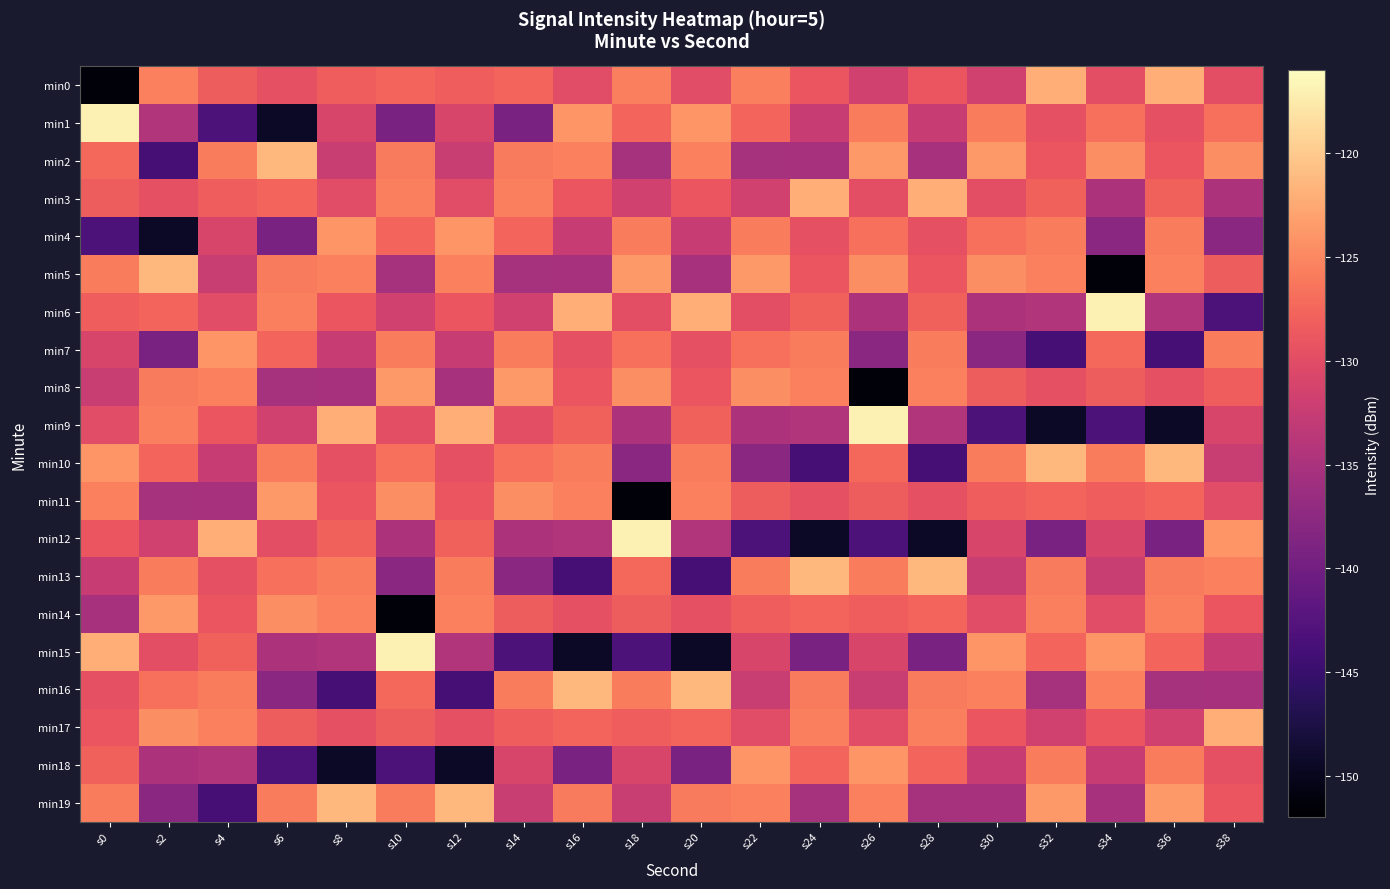

Reading right to left, extract all data points from this chart.

min0: s38=-129.7	s36=-122.2	s34=-129.7	s32=-122.2	s30=-131.7	s28=-129.1	s26=-131.7	s24=-129.1	s22=-125.7	s20=-130.0	s18=-125.7	s16=-130.0	s14=-127.7	s12=-128.2	s10=-127.7	s8=-128.2	s6=-129.6	s4=-128.3	s2=-125.4	s0=-151.4
min1: s38=-126.8	s36=-129.5	s34=-126.8	s32=-129.5	s30=-125.8	s28=-132.5	s26=-125.8	s24=-132.5	s22=-127.6	s20=-123.9	s18=-127.6	s16=-123.9	s14=-139.2	s12=-130.9	s10=-139.2	s8=-130.9	s6=-149.4	s4=-143.2	s2=-134.3	s0=-117.0
min2: s38=-124.5	s36=-129.1	s34=-124.5	s32=-129.1	s30=-123.6	s28=-135.2	s26=-123.6	s24=-135.2	s22=-135.3	s20=-125.5	s18=-135.3	s16=-125.5	s14=-125.9	s12=-132.4	s10=-125.9	s8=-132.4	s6=-121.5	s4=-125.8	s2=-143.9	s0=-127.3
min3: s38=-134.8	s36=-127.9	s34=-134.8	s32=-127.9	s30=-129.7	s28=-122.2	s26=-129.7	s24=-122.2	s22=-131.7	s20=-129.1	s18=-131.7	s16=-129.1	s14=-125.7	s12=-130.0	s10=-125.7	s8=-130.0	s6=-127.7	s4=-128.2	s2=-129.6	s0=-128.3
min4: s38=-137.8	s36=-125.8	s34=-137.8	s32=-125.8	s30=-126.8	s28=-129.5	s26=-126.8	s24=-129.5	s22=-125.8	s20=-132.5	s18=-125.8	s16=-132.5	s14=-127.6	s12=-123.9	s10=-127.6	s8=-123.9	s6=-139.2	s4=-130.9	s2=-149.4	s0=-143.2
min5: s38=-128.3	s36=-125.4	s34=-151.4	s32=-125.4	s30=-124.5	s28=-129.1	s26=-124.5	s24=-129.1	s22=-123.6	s20=-135.2	s18=-123.6	s16=-135.2	s14=-135.3	s12=-125.5	s10=-135.3	s8=-125.5	s6=-125.9	s4=-132.4	s2=-121.5	s0=-125.8
min6: s38=-143.2	s36=-134.3	s34=-117.0	s32=-134.3	s30=-134.8	s28=-127.9	s26=-134.8	s24=-127.9	s22=-129.7	s20=-122.2	s18=-129.7	s16=-122.2	s14=-131.7	s12=-129.1	s10=-131.7	s8=-129.1	s6=-125.7	s4=-130.0	s2=-127.7	s0=-128.2
min7: s38=-125.8	s36=-143.9	s34=-127.3	s32=-143.9	s30=-137.8	s28=-125.8	s26=-137.8	s24=-125.8	s22=-126.8	s20=-129.5	s18=-126.8	s16=-129.5	s14=-125.8	s12=-132.5	s10=-125.8	s8=-132.5	s6=-127.6	s4=-123.9	s2=-139.2	s0=-130.9
min8: s38=-128.2	s36=-129.6	s34=-128.3	s32=-129.6	s30=-128.3	s28=-125.4	s26=-151.4	s24=-125.4	s22=-124.5	s20=-129.1	s18=-124.5	s16=-129.1	s14=-123.6	s12=-135.2	s10=-123.6	s8=-135.2	s6=-135.3	s4=-125.5	s2=-125.9	s0=-132.4
min9: s38=-130.9	s36=-149.4	s34=-143.2	s32=-149.4	s30=-143.2	s28=-134.3	s26=-117.0	s24=-134.3	s22=-134.8	s20=-127.9	s18=-134.8	s16=-127.9	s14=-129.7	s12=-122.2	s10=-129.7	s8=-122.2	s6=-131.7	s4=-129.1	s2=-125.7	s0=-130.0
min10: s38=-132.4	s36=-121.5	s34=-125.8	s32=-121.5	s30=-125.8	s28=-143.9	s26=-127.3	s24=-143.9	s22=-137.8	s20=-125.8	s18=-137.8	s16=-125.8	s14=-126.8	s12=-129.5	s10=-126.8	s8=-129.5	s6=-125.8	s4=-132.5	s2=-127.6	s0=-123.9
min11: s38=-130.0	s36=-127.7	s34=-128.2	s32=-127.7	s30=-128.2	s28=-129.6	s26=-128.3	s24=-129.6	s22=-128.3	s20=-125.4	s18=-151.4	s16=-125.4	s14=-124.5	s12=-129.1	s10=-124.5	s8=-129.1	s6=-123.6	s4=-135.2	s2=-135.3	s0=-125.5
min12: s38=-123.9	s36=-139.2	s34=-130.9	s32=-139.2	s30=-130.9	s28=-149.4	s26=-143.2	s24=-149.4	s22=-143.2	s20=-134.3	s18=-117.0	s16=-134.3	s14=-134.8	s12=-127.9	s10=-134.8	s8=-127.9	s6=-129.7	s4=-122.2	s2=-131.7	s0=-129.1
min13: s38=-125.5	s36=-125.9	s34=-132.4	s32=-125.9	s30=-132.4	s28=-121.5	s26=-125.8	s24=-121.5	s22=-125.8	s20=-143.9	s18=-127.3	s16=-143.9	s14=-137.8	s12=-125.8	s10=-137.8	s8=-125.8	s6=-126.8	s4=-129.5	s2=-125.8	s0=-132.5
min14: s38=-129.1	s36=-125.7	s34=-130.0	s32=-125.7	s30=-130.0	s28=-127.7	s26=-128.2	s24=-127.7	s22=-128.2	s20=-129.6	s18=-128.3	s16=-129.6	s14=-128.3	s12=-125.4	s10=-151.4	s8=-125.4	s6=-124.5	s4=-129.1	s2=-123.6	s0=-135.2
min15: s38=-132.5	s36=-127.6	s34=-123.9	s32=-127.6	s30=-123.9	s28=-139.2	s26=-130.9	s24=-139.2	s22=-130.9	s20=-149.4	s18=-143.2	s16=-149.4	s14=-143.2	s12=-134.3	s10=-117.0	s8=-134.3	s6=-134.8	s4=-127.9	s2=-129.7	s0=-122.2
min16: s38=-135.2	s36=-135.3	s34=-125.5	s32=-135.3	s30=-125.5	s28=-125.9	s26=-132.4	s24=-125.9	s22=-132.4	s20=-121.5	s18=-125.8	s16=-121.5	s14=-125.8	s12=-143.9	s10=-127.3	s8=-143.9	s6=-137.8	s4=-125.8	s2=-126.8	s0=-129.5
min17: s38=-122.2	s36=-131.7	s34=-129.1	s32=-131.7	s30=-129.1	s28=-125.7	s26=-130.0	s24=-125.7	s22=-130.0	s20=-127.7	s18=-128.2	s16=-127.7	s14=-128.2	s12=-129.6	s10=-128.3	s8=-129.6	s6=-128.3	s4=-125.4	s2=-124.5	s0=-129.1
min18: s38=-129.5	s36=-125.8	s34=-132.5	s32=-125.8	s30=-132.5	s28=-127.6	s26=-123.9	s24=-127.6	s22=-123.9	s20=-139.2	s18=-130.9	s16=-139.2	s14=-130.9	s12=-149.4	s10=-143.2	s8=-149.4	s6=-143.2	s4=-134.3	s2=-134.8	s0=-127.9
min19: s38=-129.1	s36=-123.6	s34=-135.2	s32=-123.6	s30=-135.2	s28=-135.3	s26=-125.5	s24=-135.3	s22=-125.5	s20=-125.9	s18=-132.4	s16=-125.9	s14=-132.4	s12=-121.5	s10=-125.8	s8=-121.5	s6=-125.8	s4=-143.9	s2=-137.8	s0=-125.8